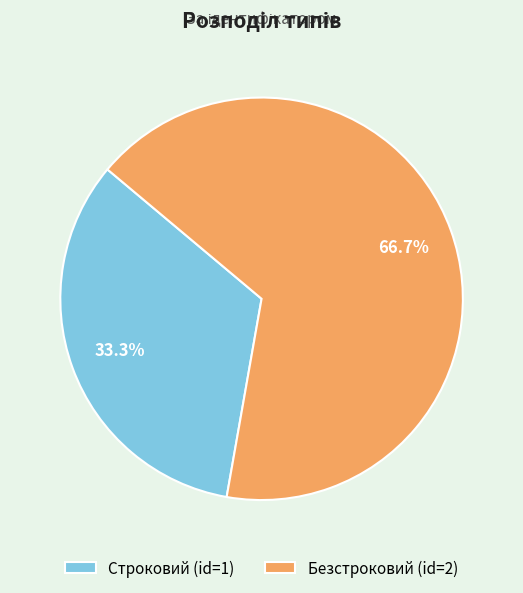

What percentage do Строковий and Безстроковий together represent?

100.0%